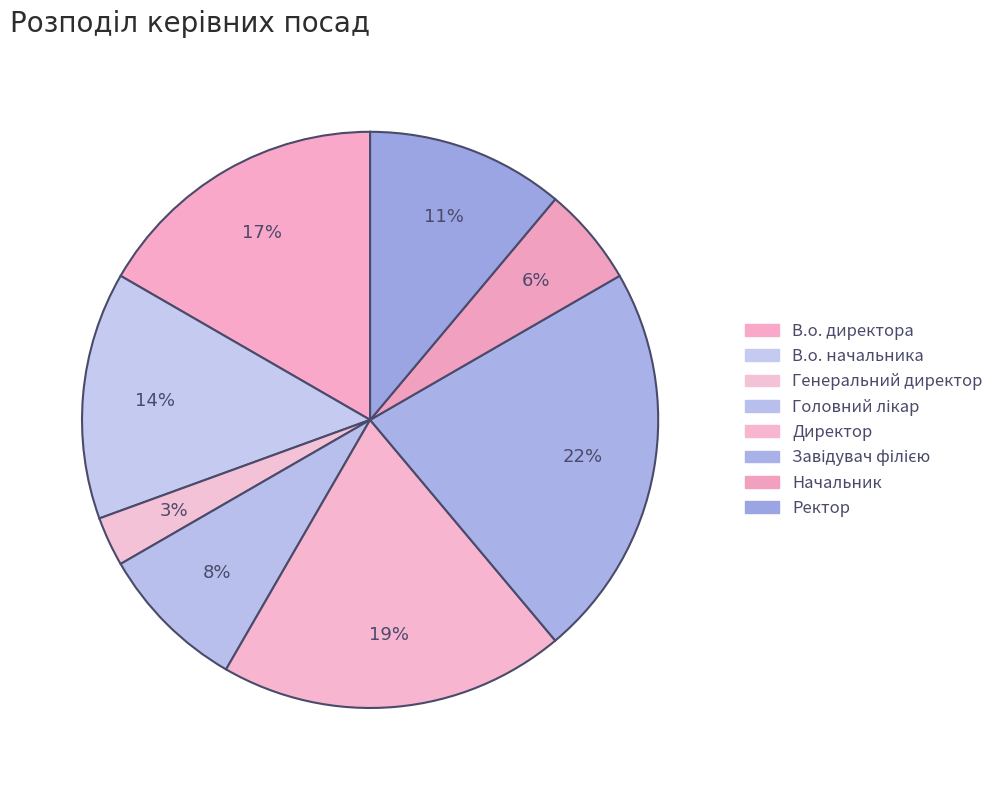

True or false: В.о. директора accounts for 17% of the total.

True